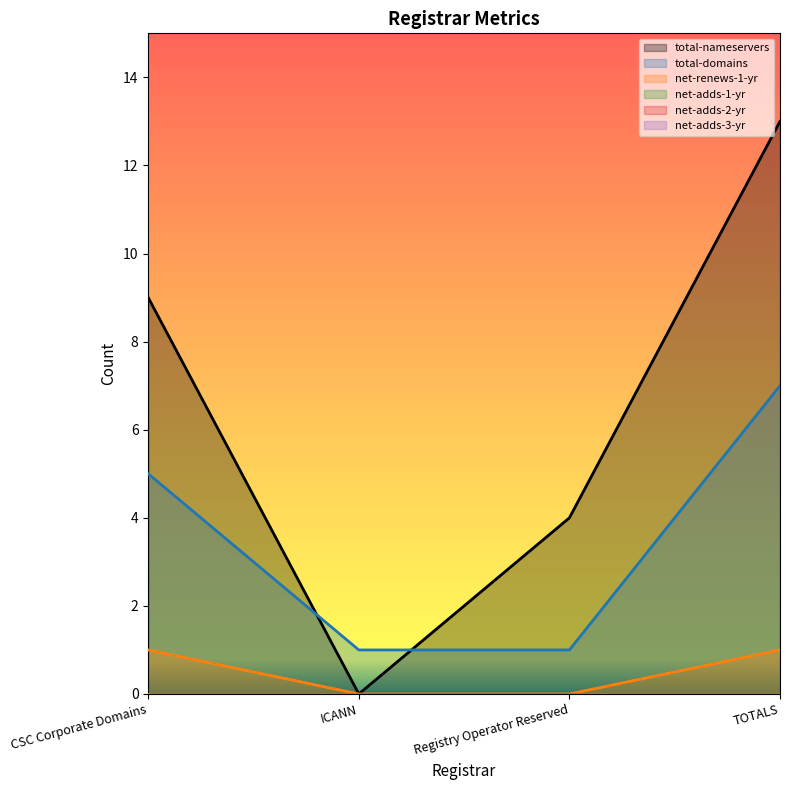

Between CSC Corporate Domains and Registry Operator Reserved, which series saw the biggest shift?

total-nameservers